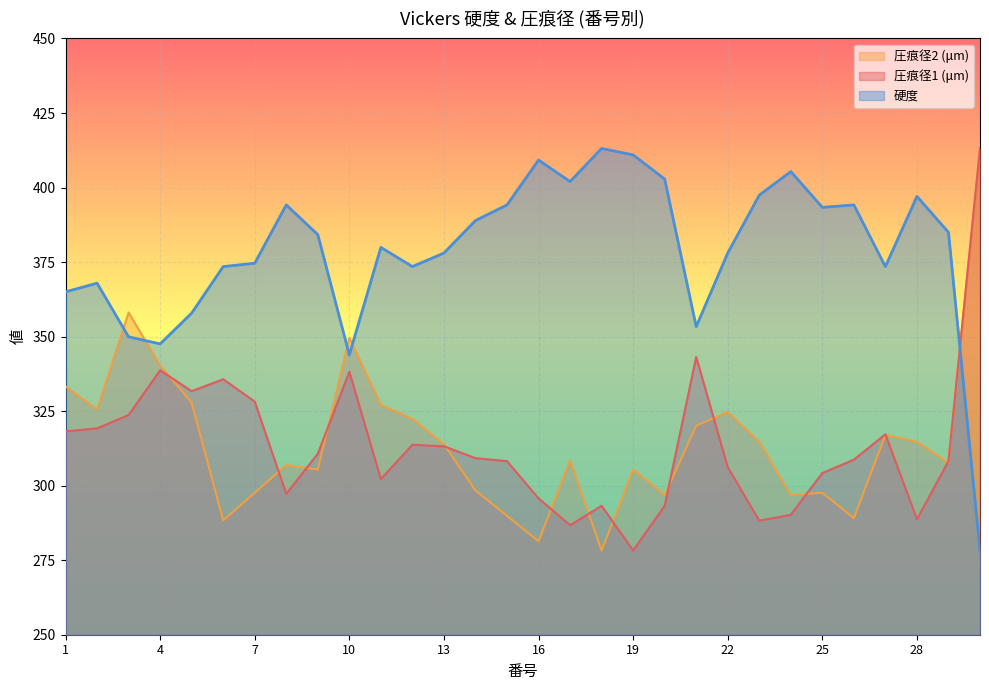

At which label is 圧痕径1 (μm) closest to 345?

21